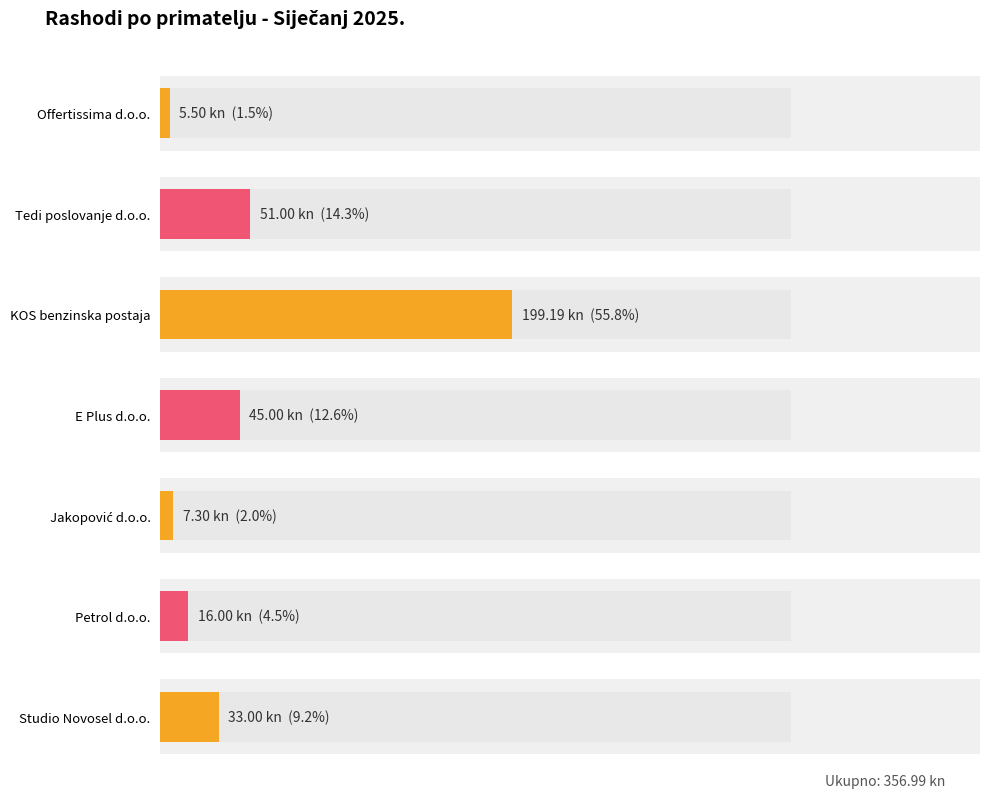

Count the number of data series in this chart.

1